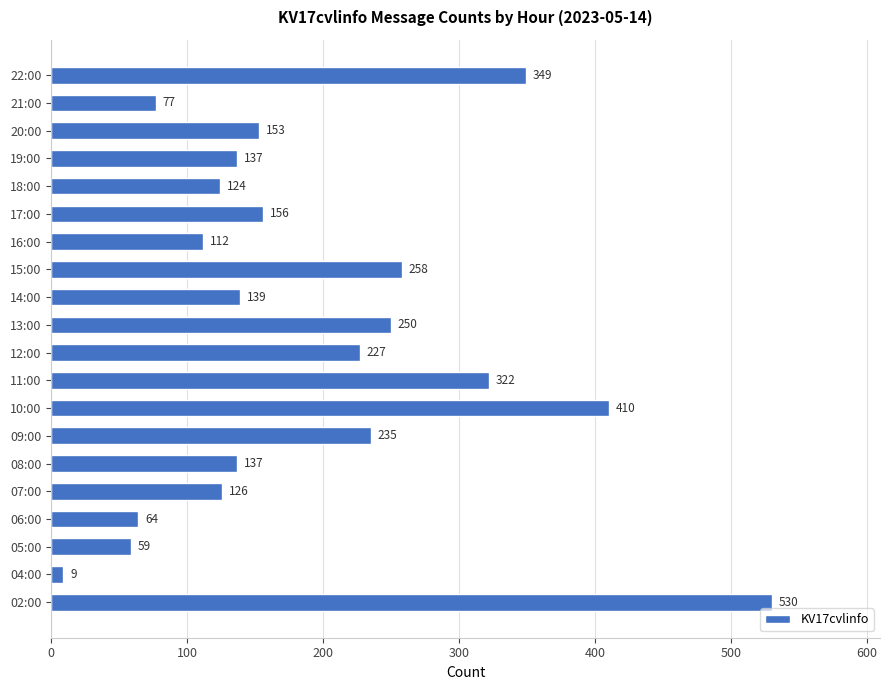

What is the sum of the values at 20:00 and 04:00?

162